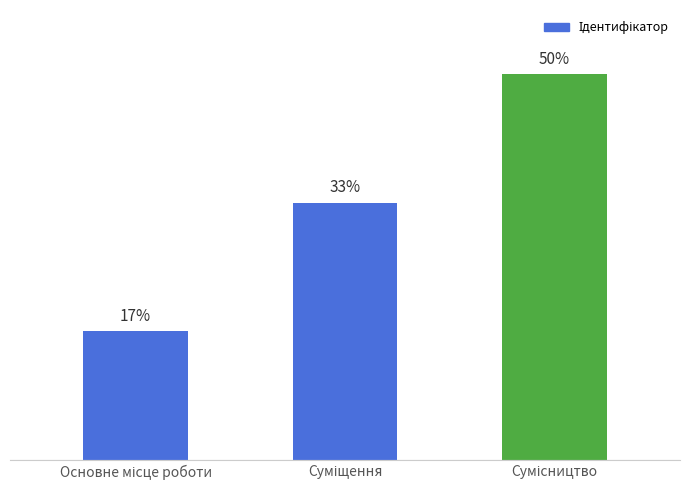

Is it true that the value at Суміщення is 2?

True